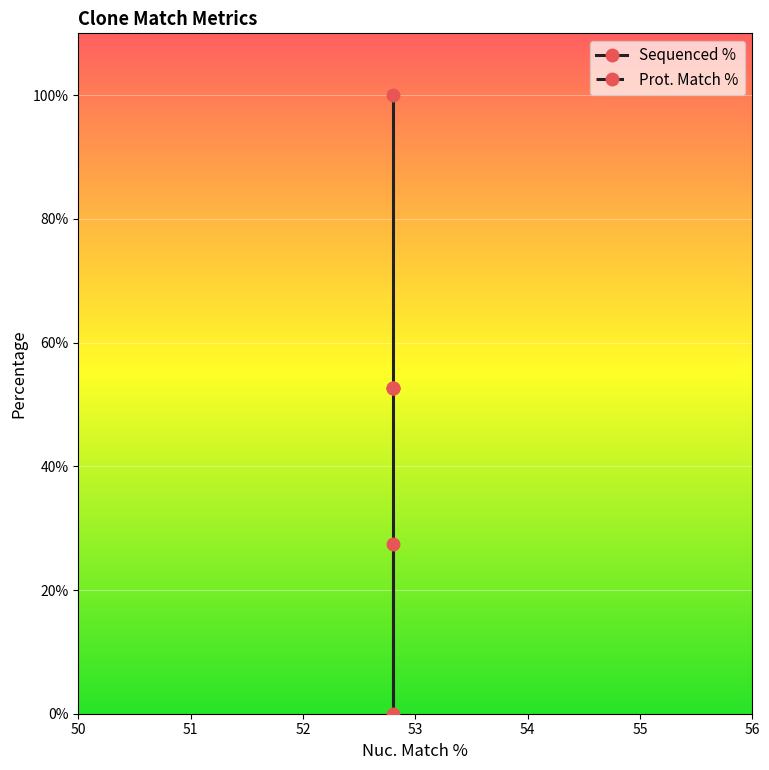

True or false: Prot. Match % has a value of 78.7 at 52.

False